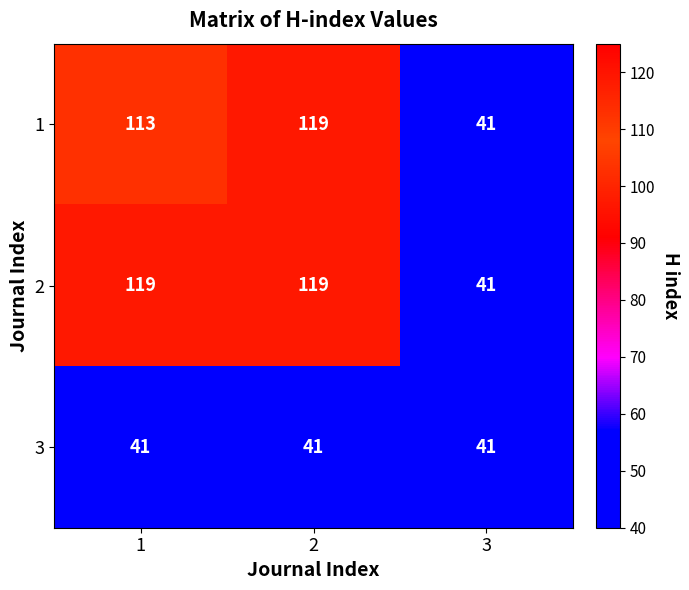

At which label does 1 reach its minimum?

3